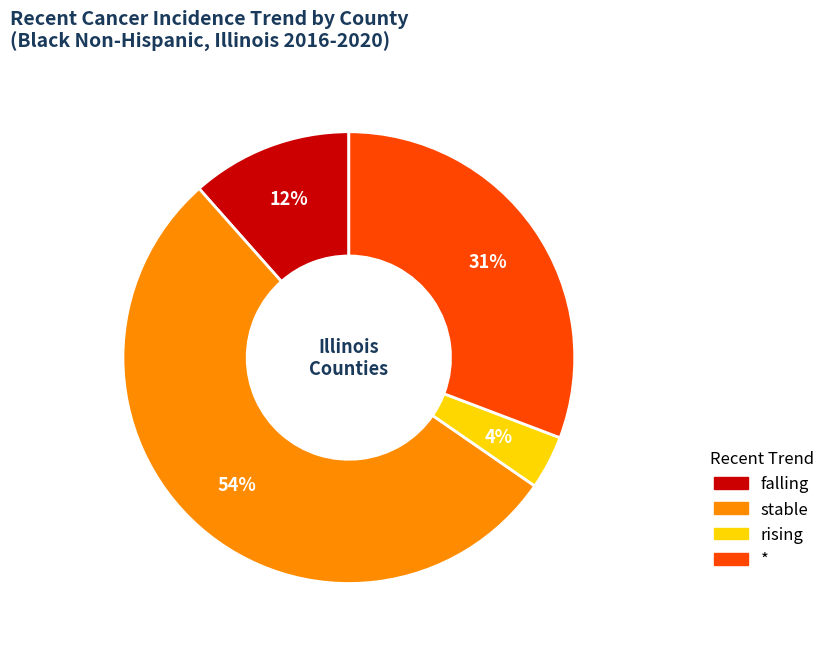

To the nearest percent, what is the average slice percentage?

25%